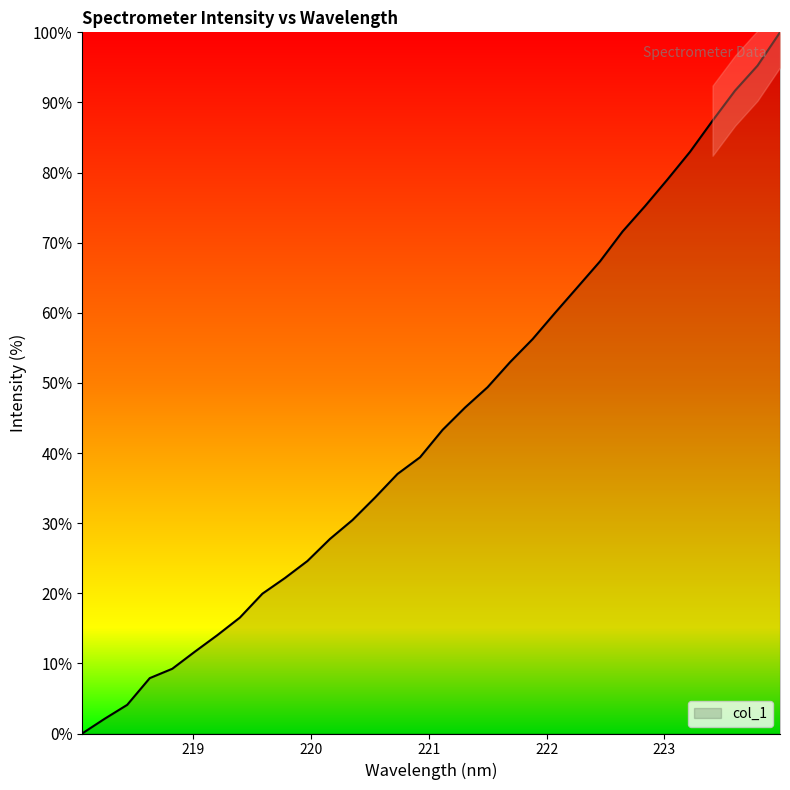

Reading left to right, what are all the values shown in this chart?

0.0	2.1	4.1	7.9	9.2	11.7	14.0	16.5	19.9	22.2	24.6	27.8	30.4	33.6	37.0	39.4	43.3	46.5	49.4	53.0	56.2	60.0	63.7	67.3	71.6	75.2	79.0	83.0	87.4	91.7	95.2	100.0